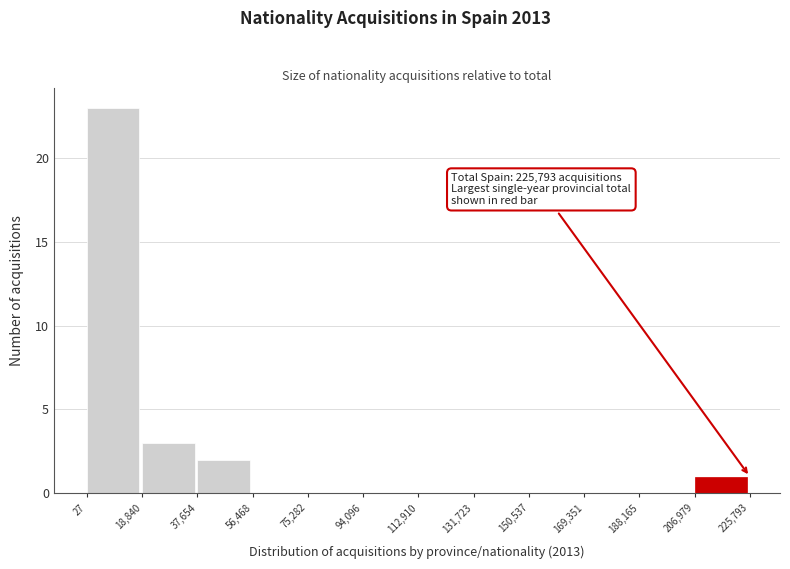

Over which range of the x-axis is the bar tallest?

27 to 18,840